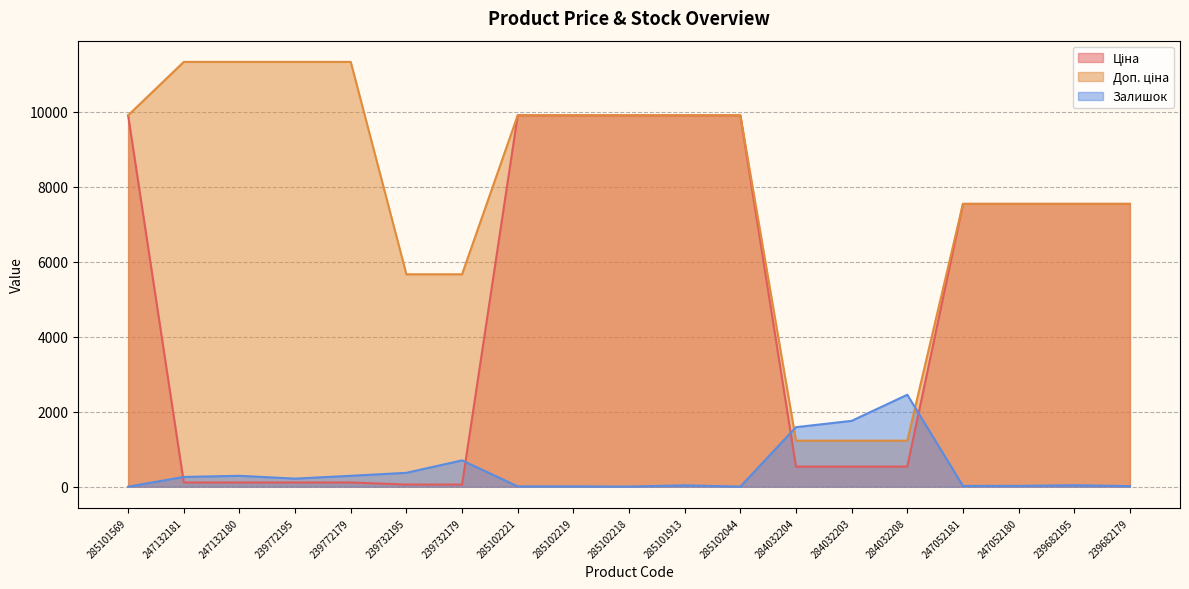

At which category does the chart reach its peak across all series?

247132181